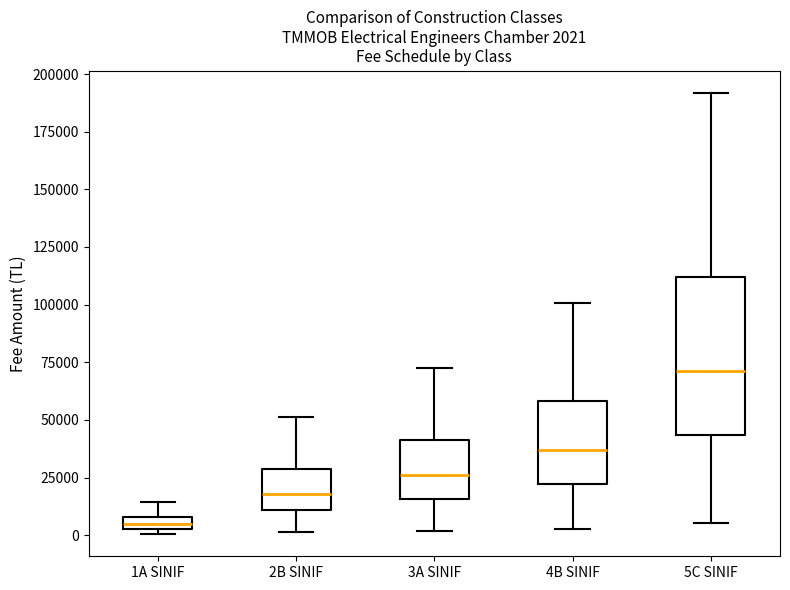

Which box is the tallest, from its lower edge to its upper edge?

5C SINIF